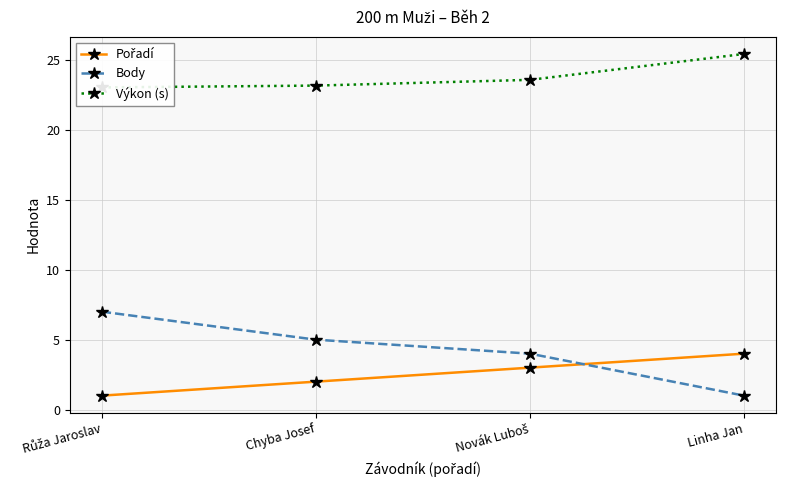

True or false: Pořadí has more than 2 interior local peaks.

False